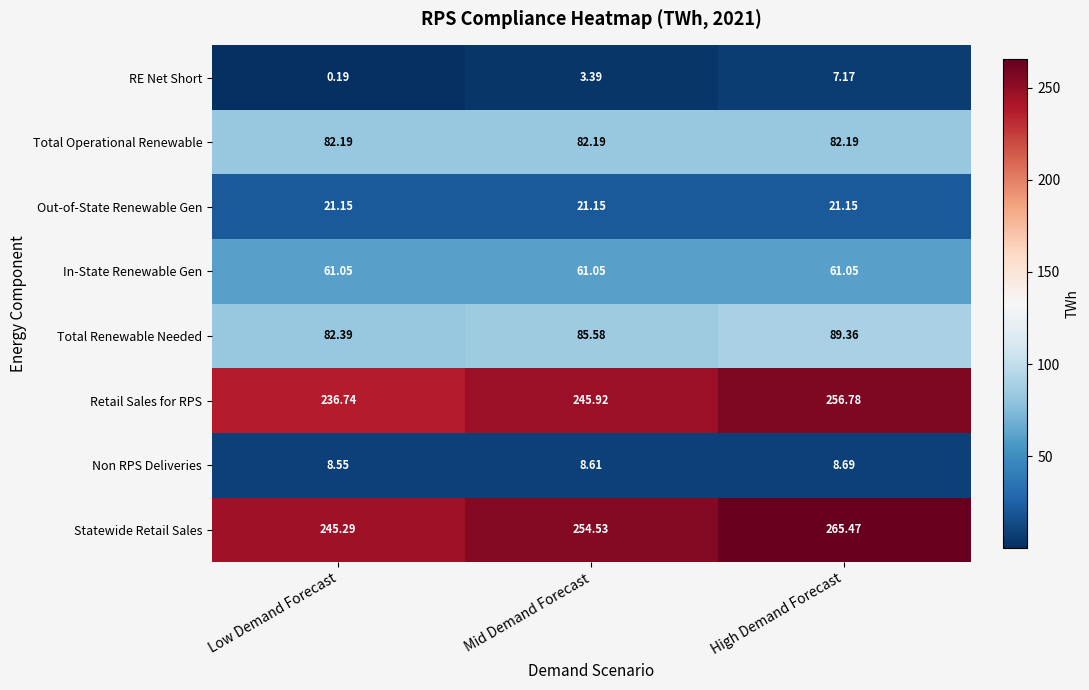

How many distinct data groups are displayed?

8